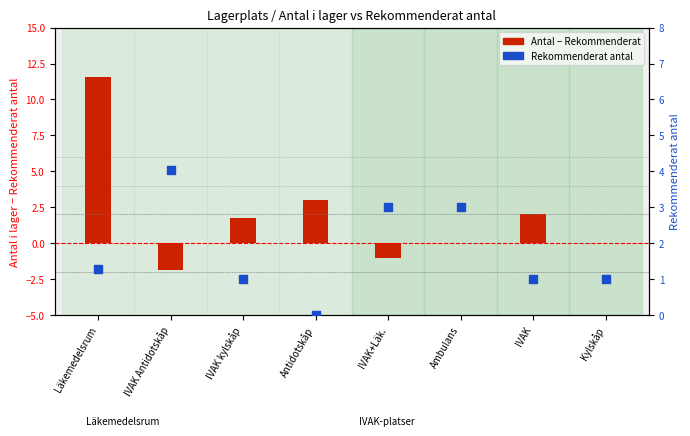

Which series has the largest total across all categories?

Antal - Rekommenderat